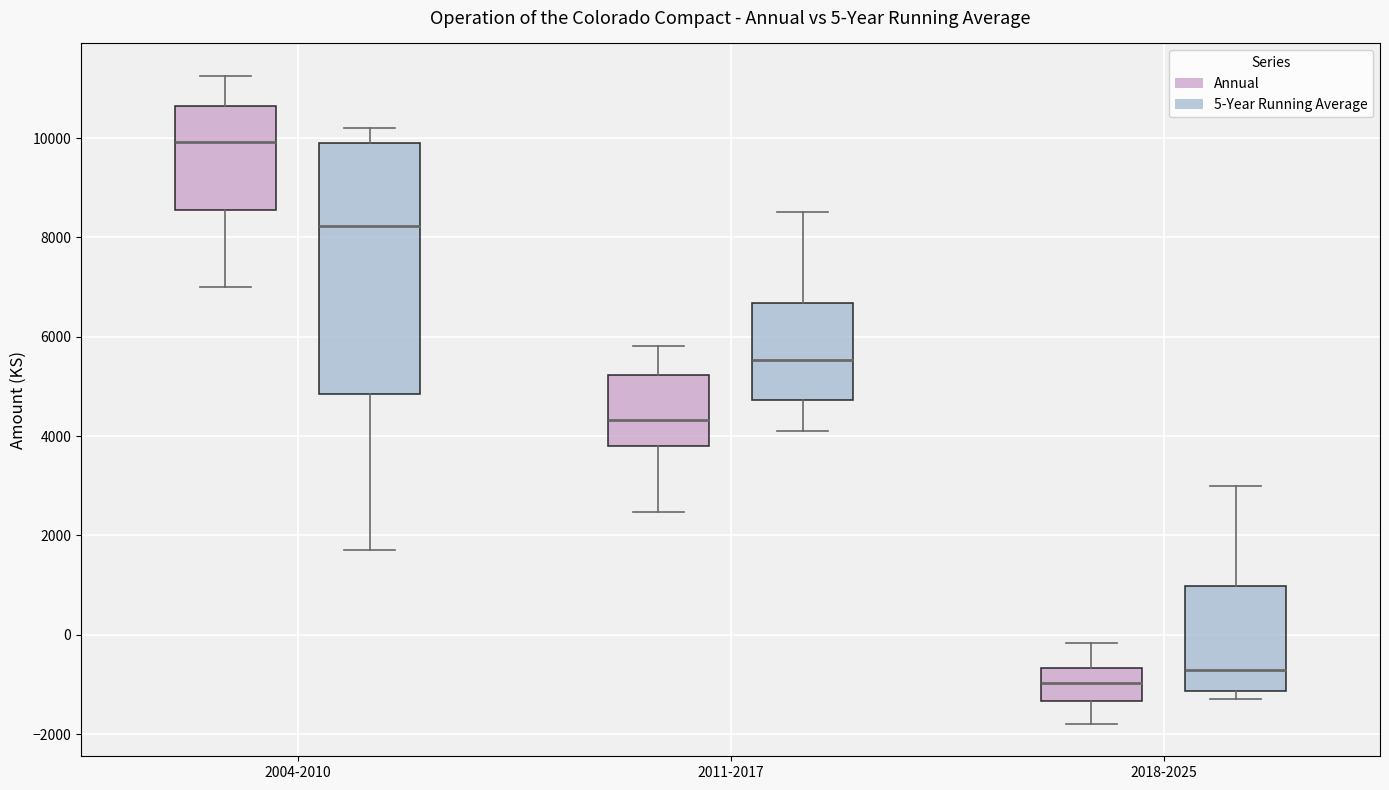

Which box is the tallest, from its lower edge to its upper edge?

2004-2010 (5-Year Running Average)